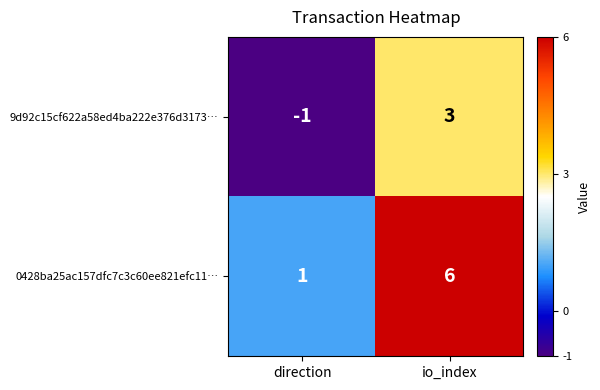

Reading left to right, list all the values displayed in this chart.

9d92c15cf622a58ed4ba222e376d3173…: direction=-1	io_index=3
0428ba25ac157dfc7c3c60ee821efc11…: direction=1	io_index=6